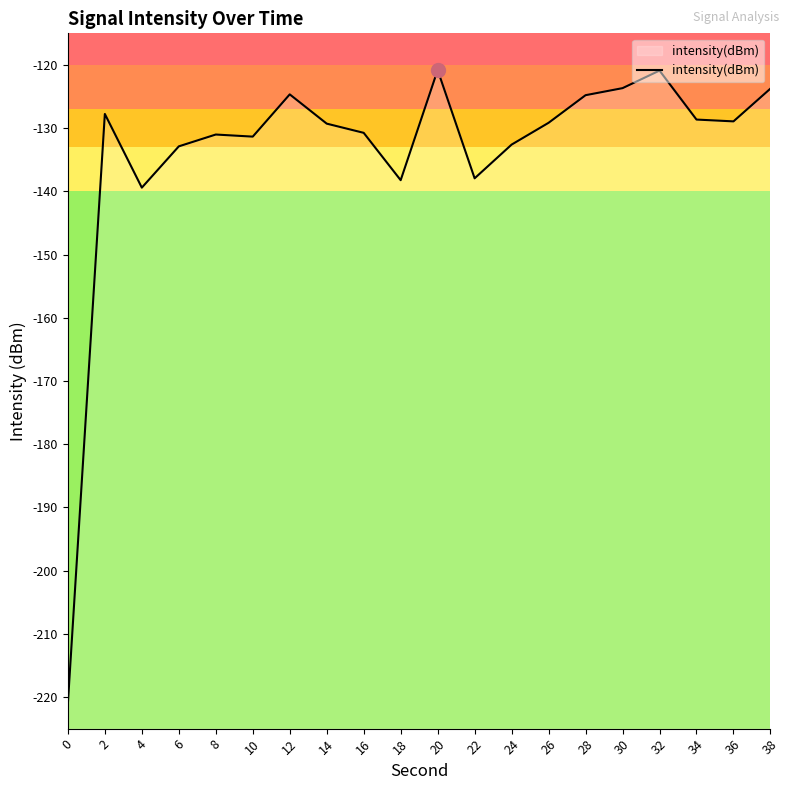

How many interior local valleys (lower than both neighbors) does the data have?

5